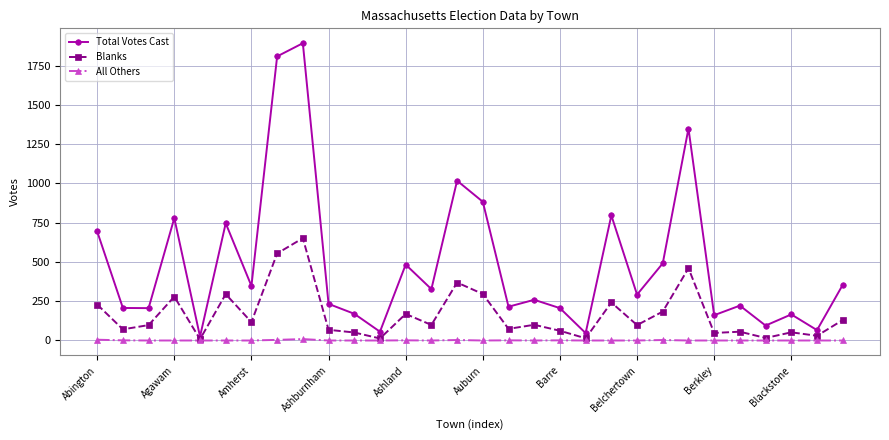

What is the highest value of the Total Votes Cast series?

1892